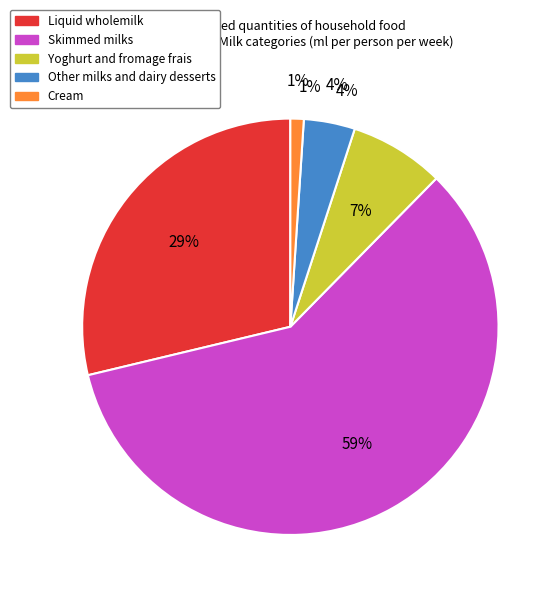

How many slices are in this pie chart?

5